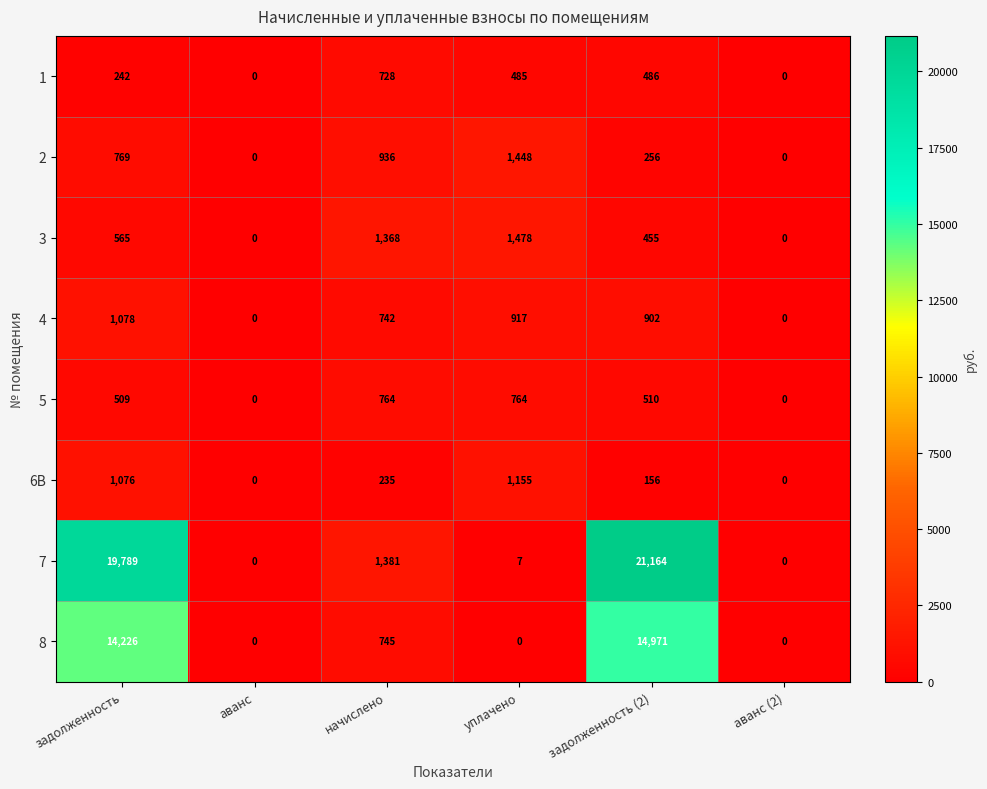

What is the difference between the 3 values at уплачено and аванс (2)?

1478